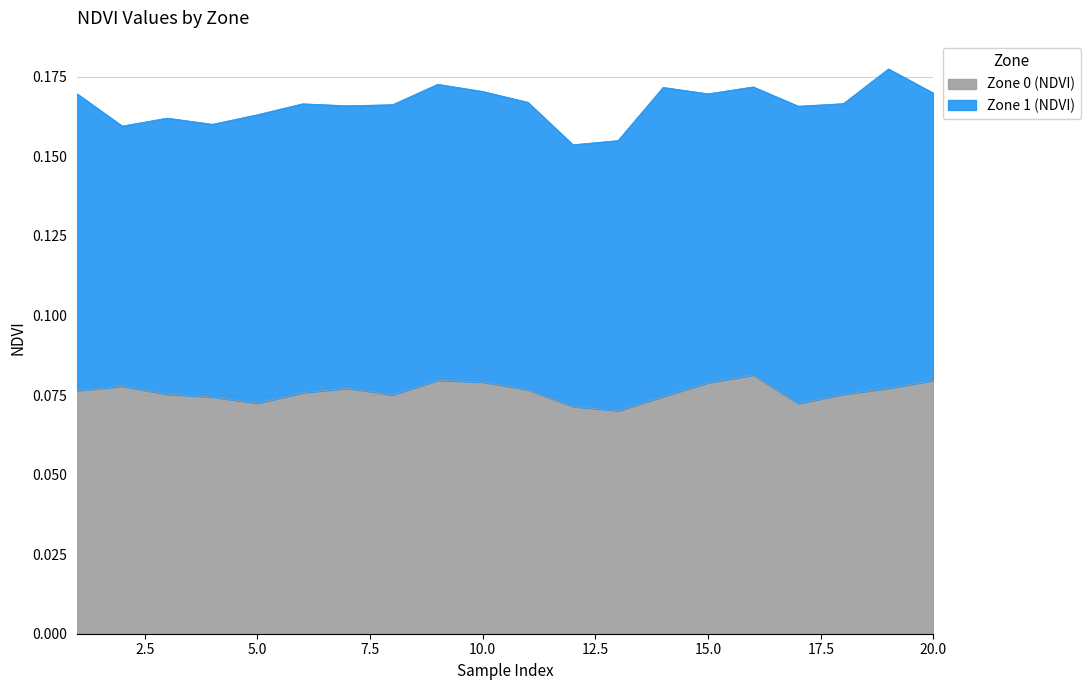

The value at 2 is 0.1. True or false?

False